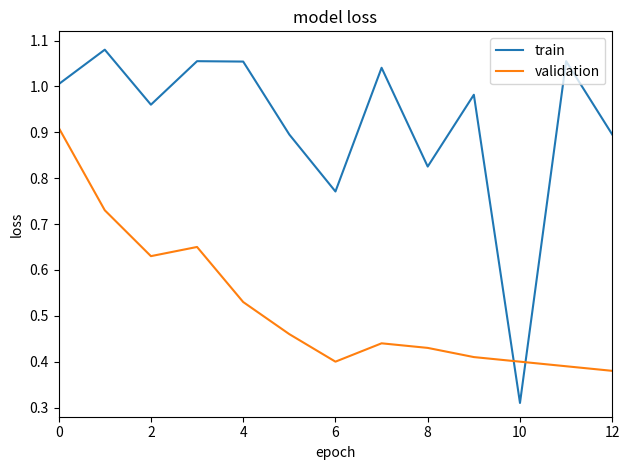

Which series has the largest range (max minus min)?

train